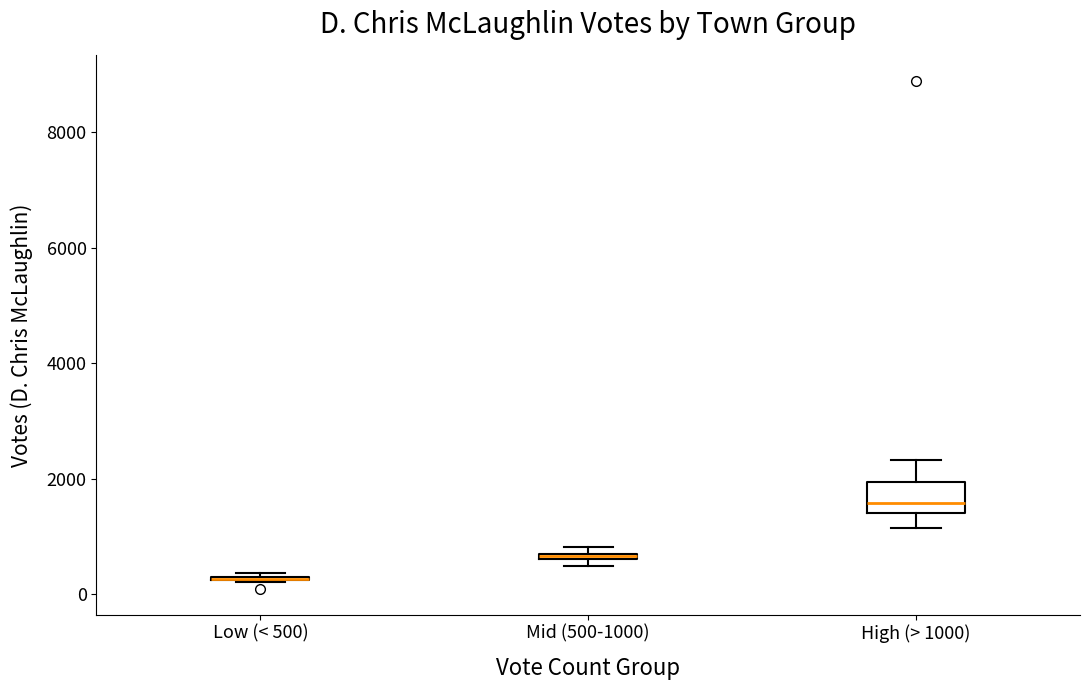

Which box is the tallest, from its lower edge to its upper edge?

High (> 1000)